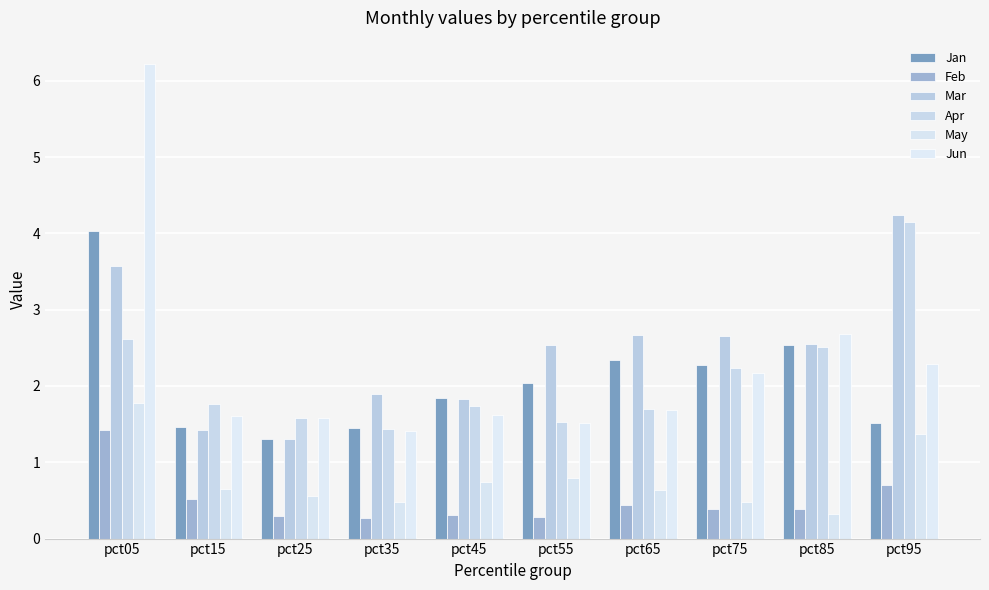

Are the bars grouped side by side (vs. stacked)?

Yes